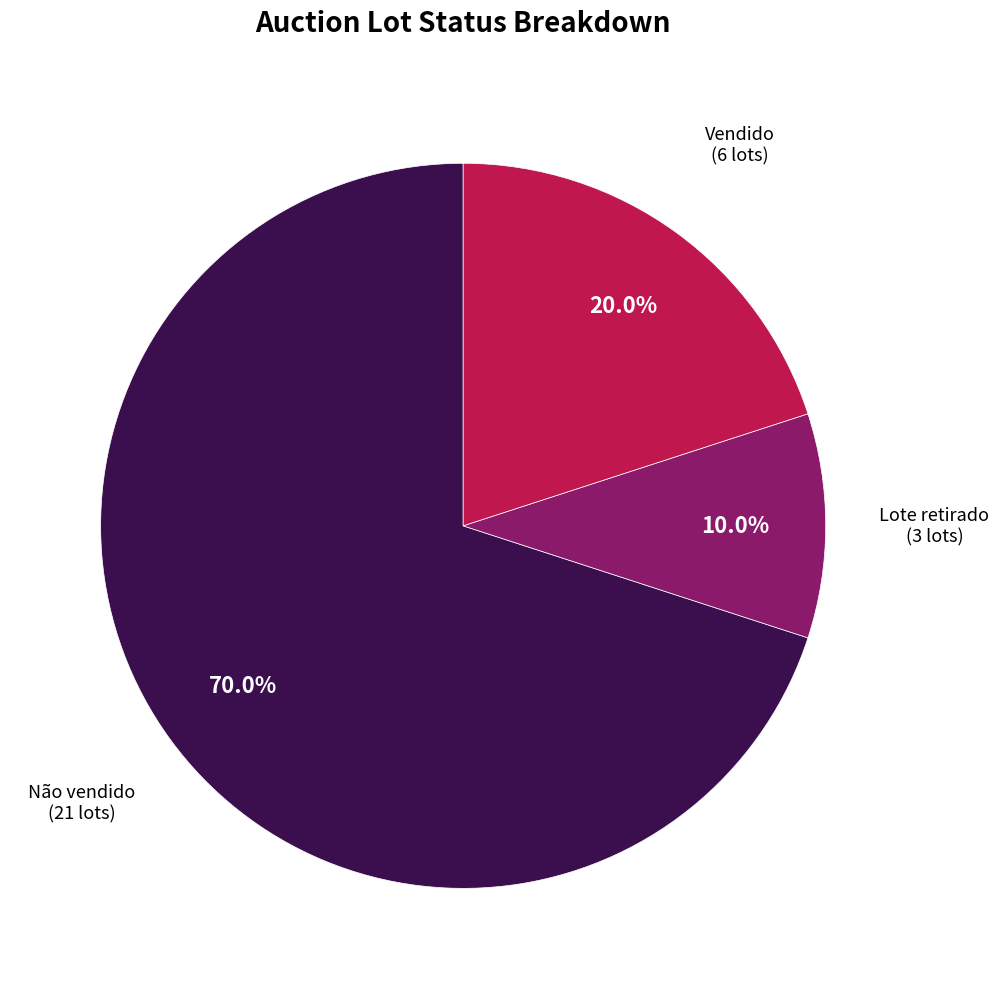

What percentage do Não vendido and Vendido together represent?

90.0%